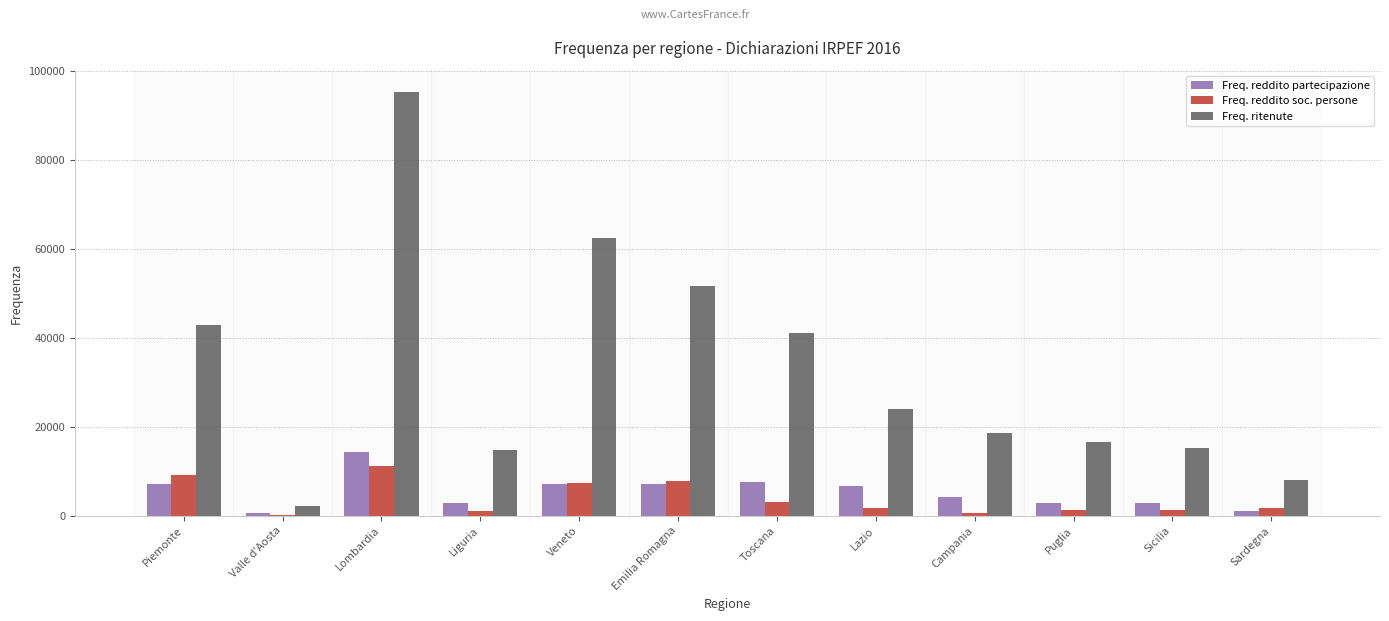

True or false: Freq. ritenute has a value of 41202 at Toscana.

True